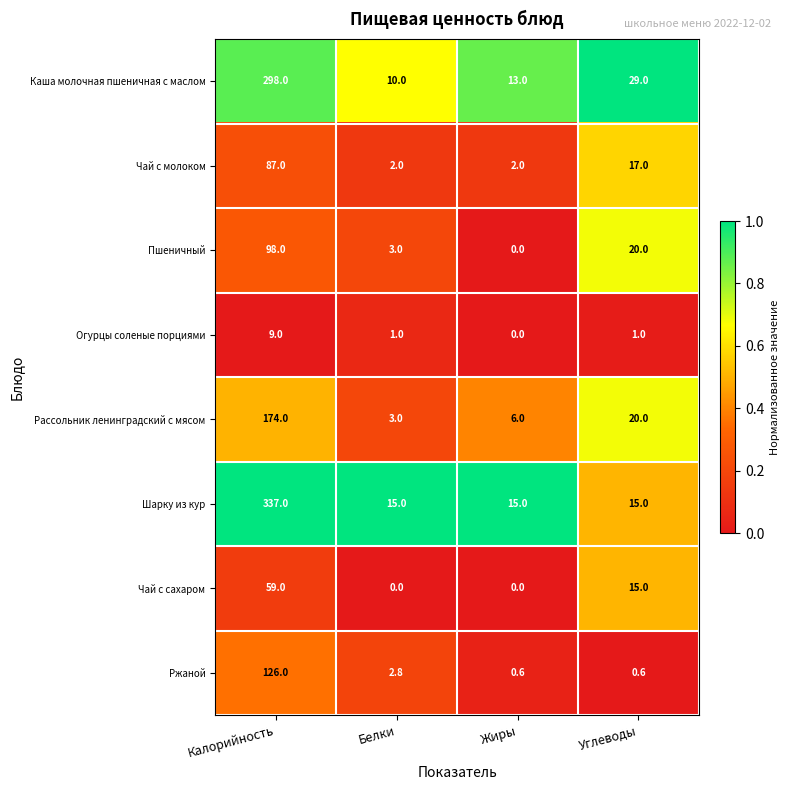

What is the sum of the Огурцы соленые порциями values at Белки and Углеводы?

2.0